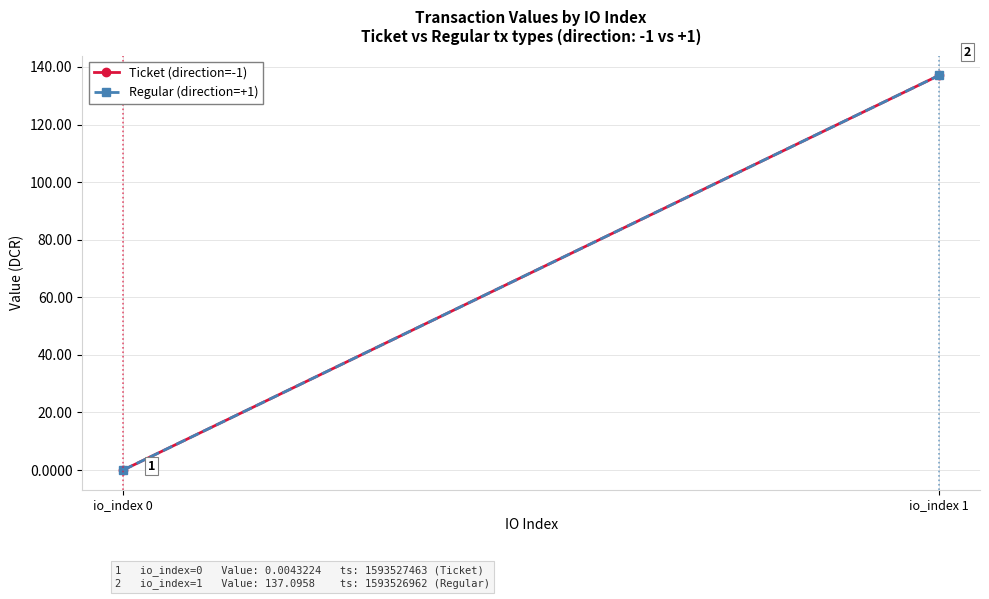

Reading right to left, transcribe all the data shown in this chart.

Ticket (direction=-1): io_index 1=137.1	io_index 0=0.0
Regular (direction=+1): io_index 1=137.1	io_index 0=0.0